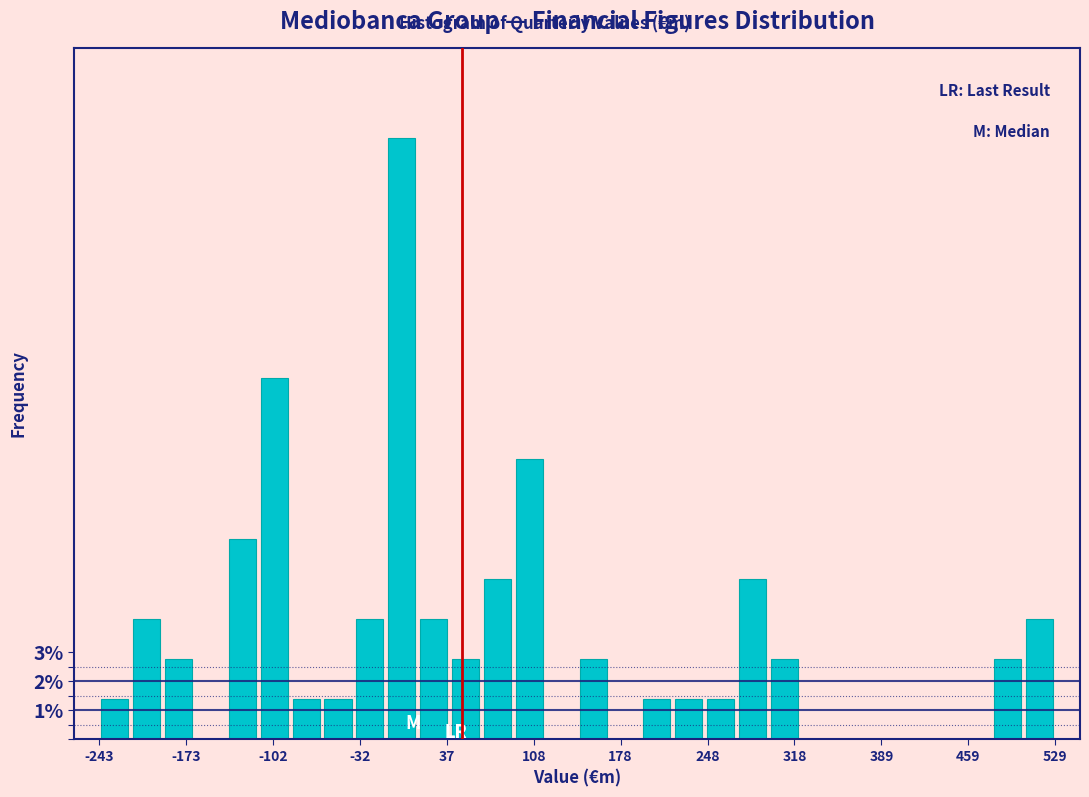

Around what value on the x-axis is the tallest bar? Give the approximate position of its centre, as read against the axis.

0